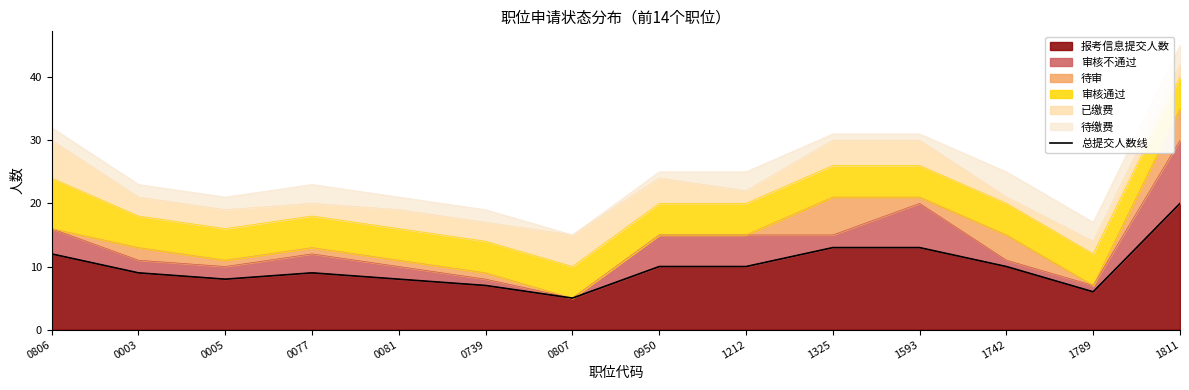

What is the change in value from 1212 to 1811?

+10